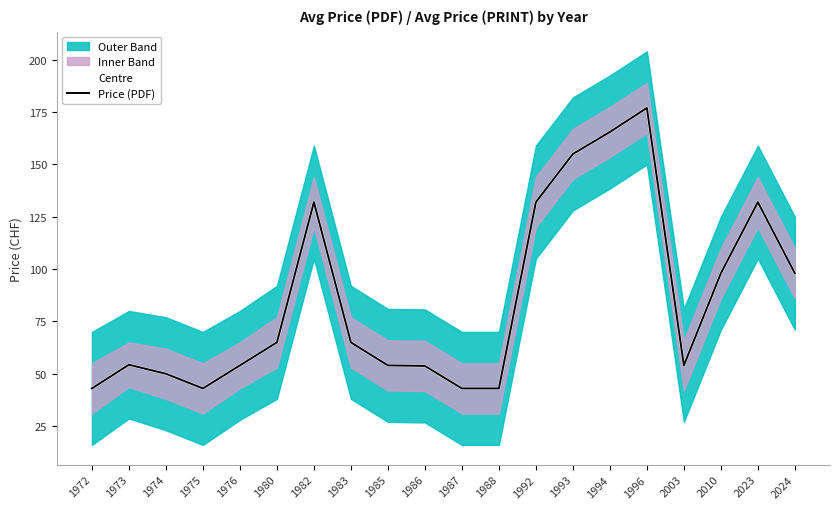

Reading left to right, transcribe all the data shown in this chart.

Centre: 43.0	54.3	50.0	43.0	54.0	65.0	132.0	65.0	54.0	53.8	43.0	43.0	132.0	155.0	165.5	177.0	54.0	98.0	132.0	98.0
Price (PDF): 43.0	54.3	50.0	43.0	54.0	65.0	132.0	65.0	54.0	53.8	43.0	43.0	132.0	155.0	165.5	177.0	54.0	98.0	132.0	98.0